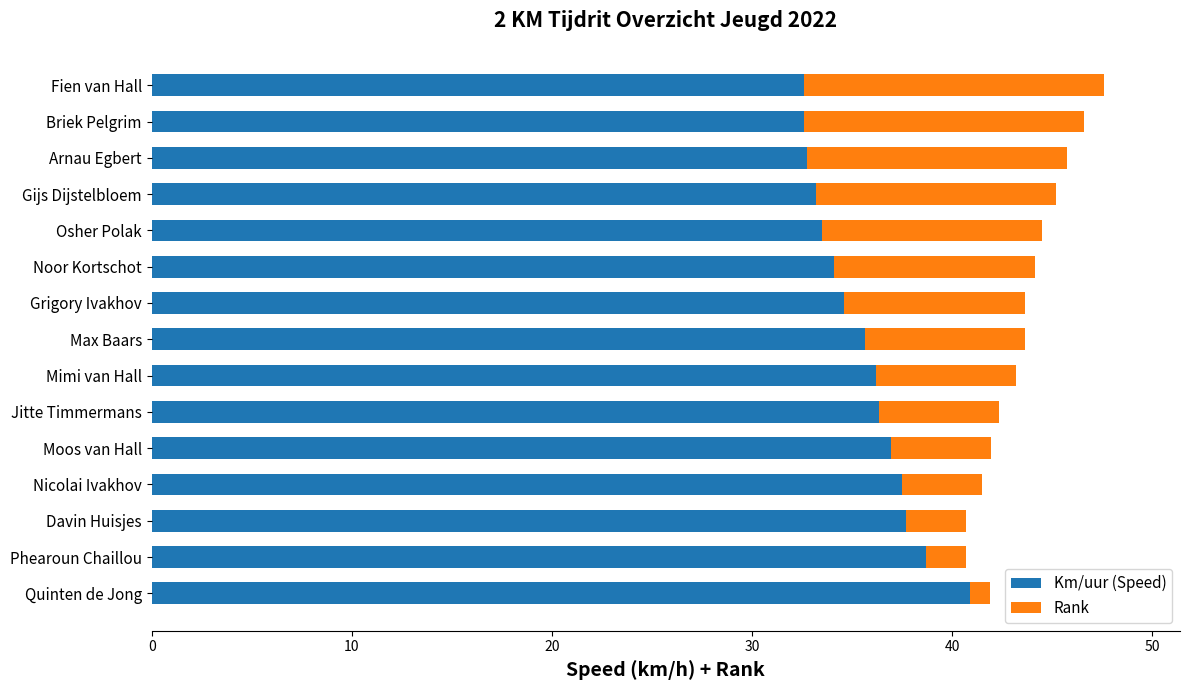

What is the total value across all series at Grigory Ivakhov?

43.6